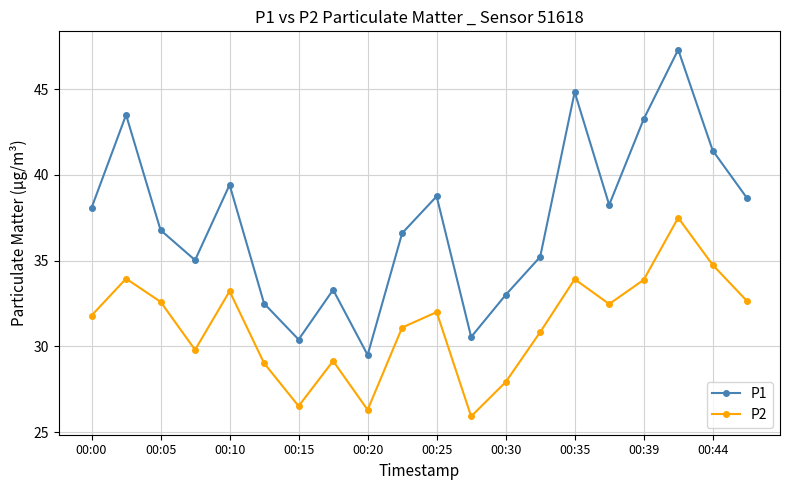

True or false: P2 and P1 intersect in this chart.

False